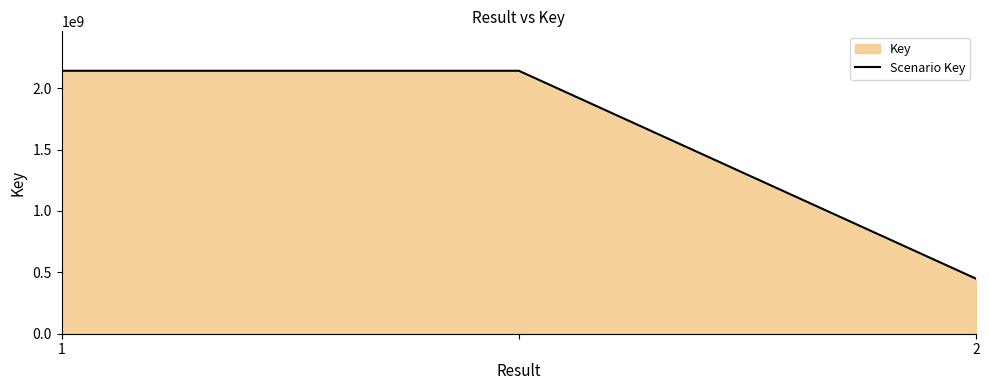

What is the value of the 1st point from the left?

2141497970